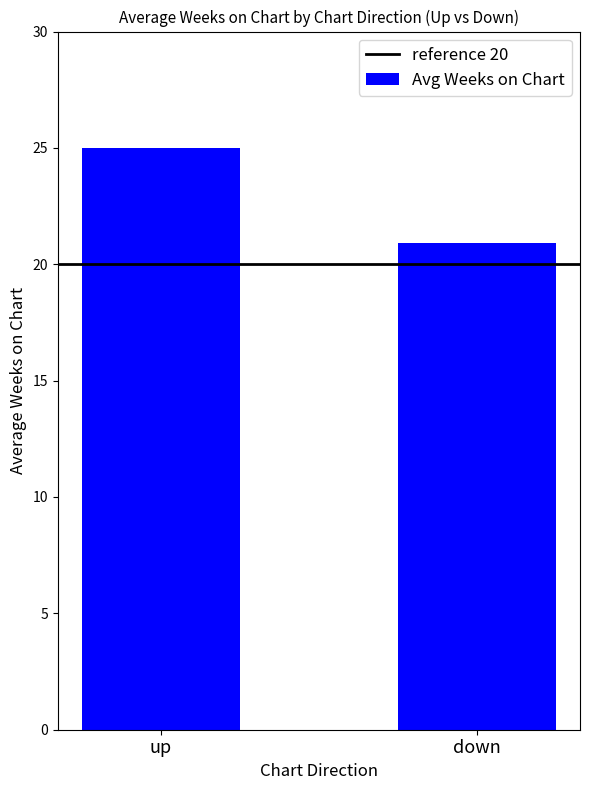

Between down and up, which is larger?

up